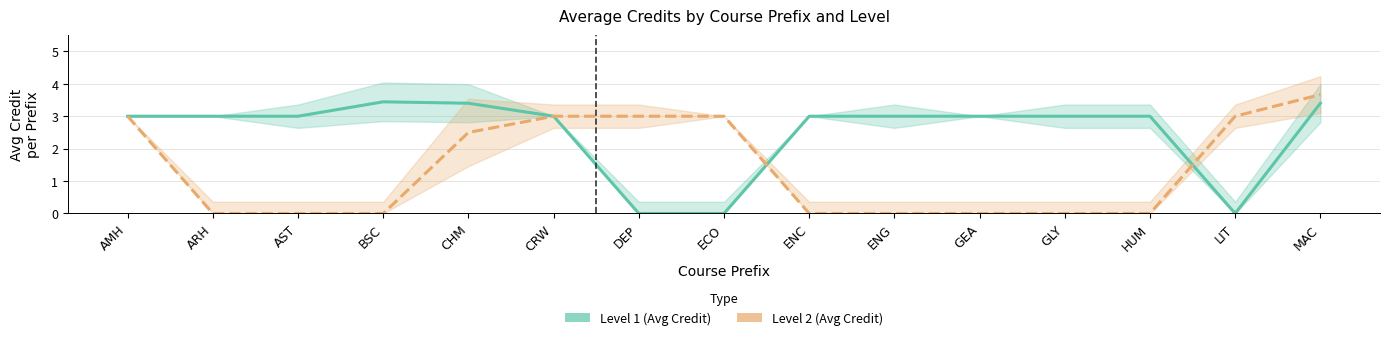

Reading left to right, transcribe all the data shown in this chart.

Level 1 (Avg Credit): 3.0	3.0	3.0	3.4	3.4	3.0	0.0	0.0	3.0	3.0	3.0	3.0	3.0	0.0	3.4
Level 2 (Avg Credit): 3.0	0.0	0.0	0.0	2.5	3.0	3.0	3.0	0.0	0.0	0.0	0.0	0.0	3.0	3.7